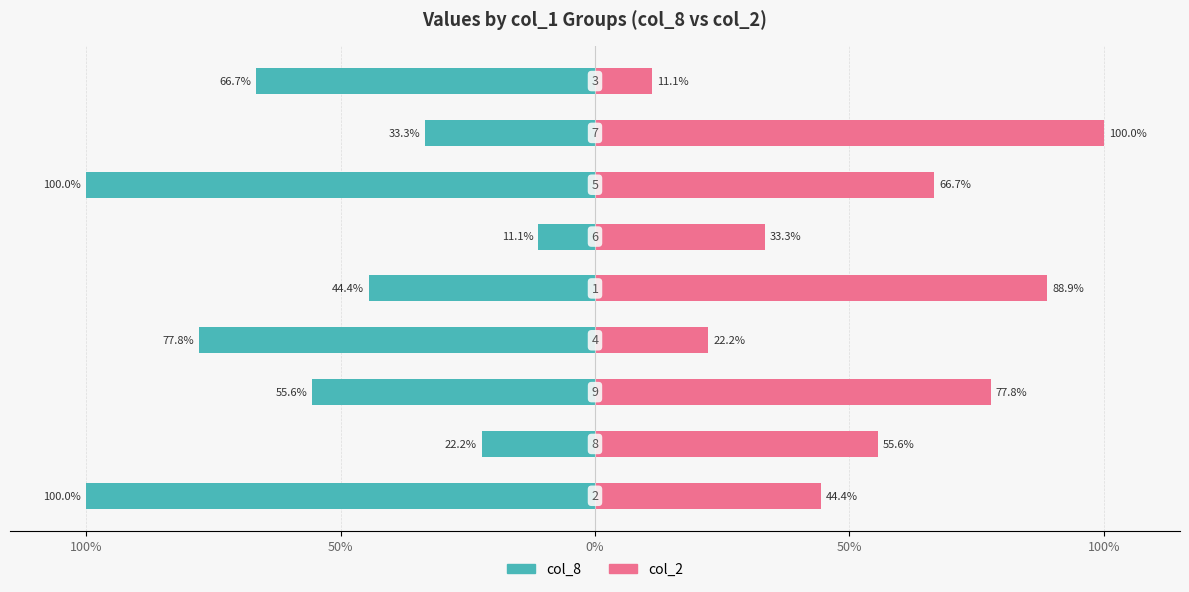

Are the bars grouped side by side (vs. stacked)?

Yes